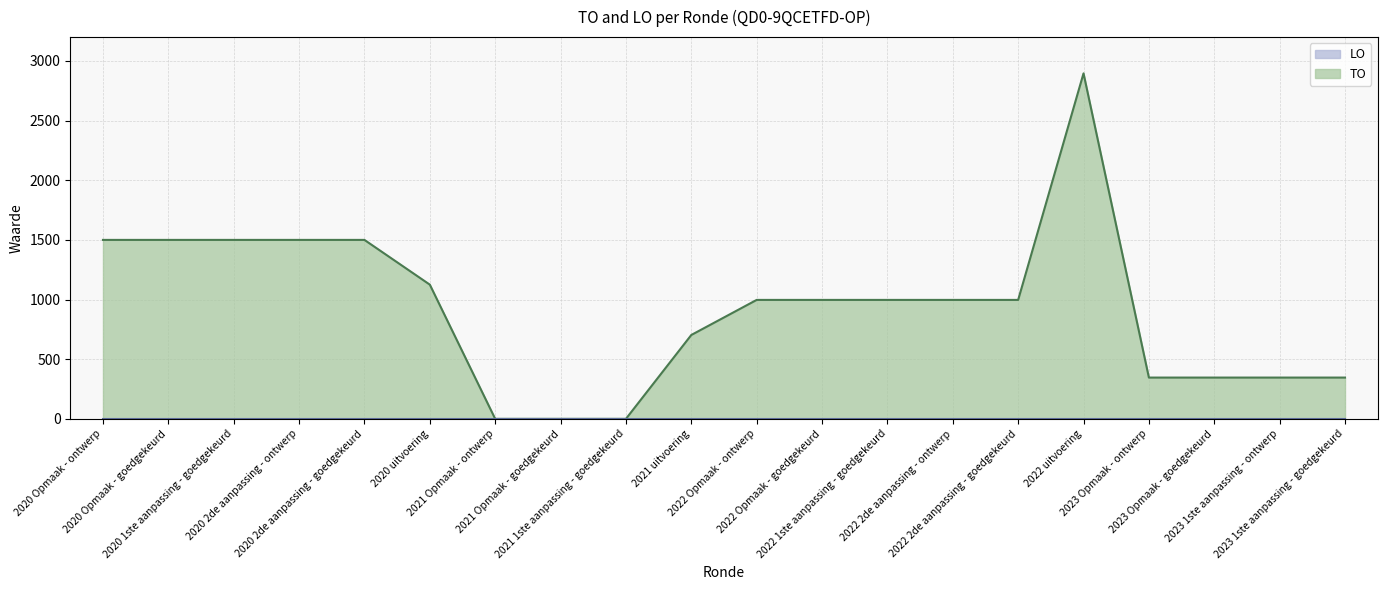

Reading left to right, what are all the values shown in this chart?

2020 Opmaak - ontwerp=1500	2020 Opmaak - goedgekeurd=1500	2020 1ste aanpassing - goedgekeurd=1500	2020 2de aanpassing - ontwerp=1500	2020 2de aanpassing - goedgekeurd=1500	2020 uitvoering=1125	2021 Opmaak - ontwerp=0	2021 Opmaak - goedgekeurd=0	2021 1ste aanpassing - goedgekeurd=0	2021 uitvoering=703	2022 Opmaak - ontwerp=997	2022 Opmaak - goedgekeurd=997	2022 1ste aanpassing - goedgekeurd=997	2022 2de aanpassing - ontwerp=997	2022 2de aanpassing - goedgekeurd=997	2022 uitvoering=2896	2023 Opmaak - ontwerp=346	2023 Opmaak - goedgekeurd=346	2023 1ste aanpassing - ontwerp=346	2023 1ste aanpassing - goedgekeurd=346